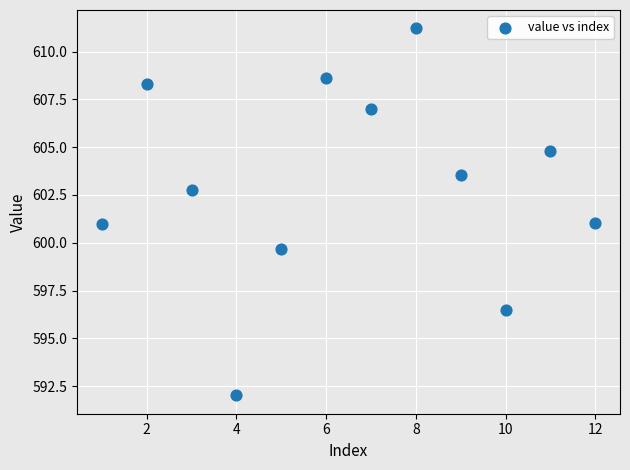

What is the range of Y values (max minus min)?

19.2